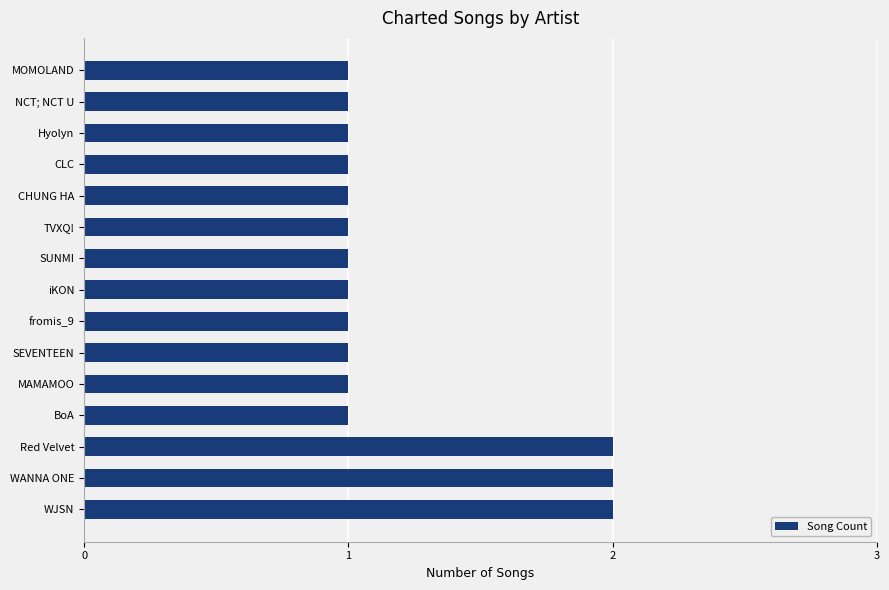

Is it true that the value at WANNA ONE is 3?

False